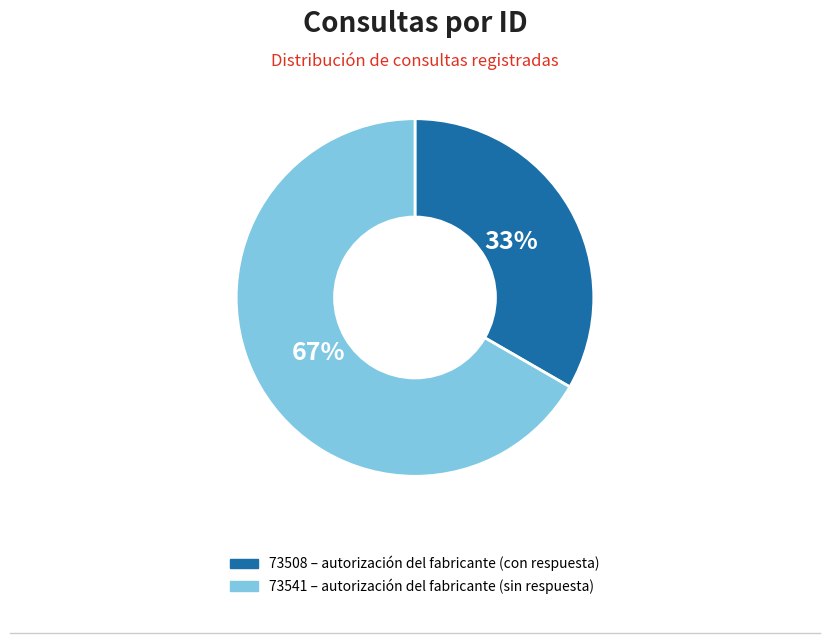

Between 73541 and 73508, which is larger?

73541